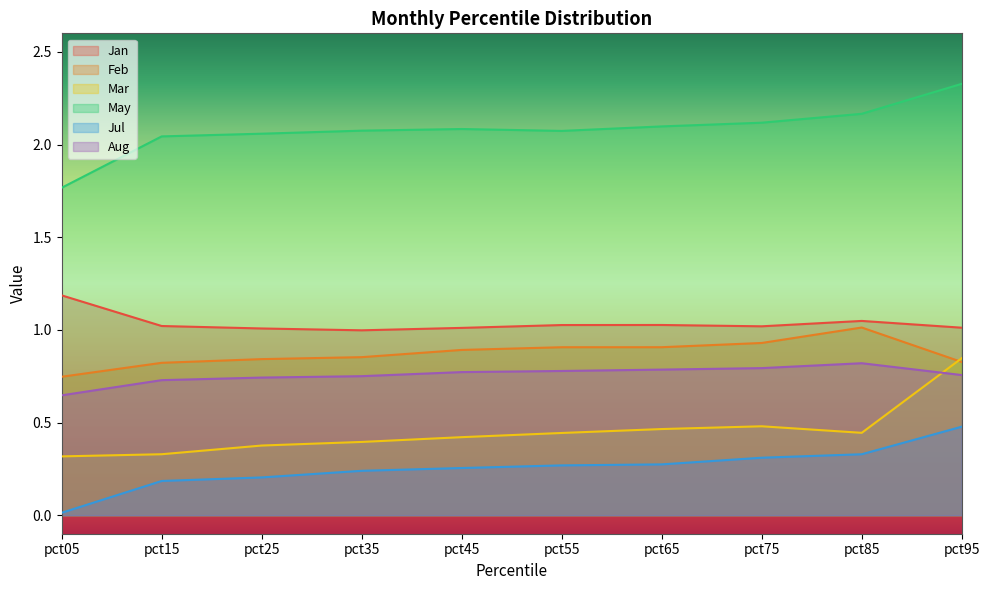

At how many categories does at least one series exceed 1?

10